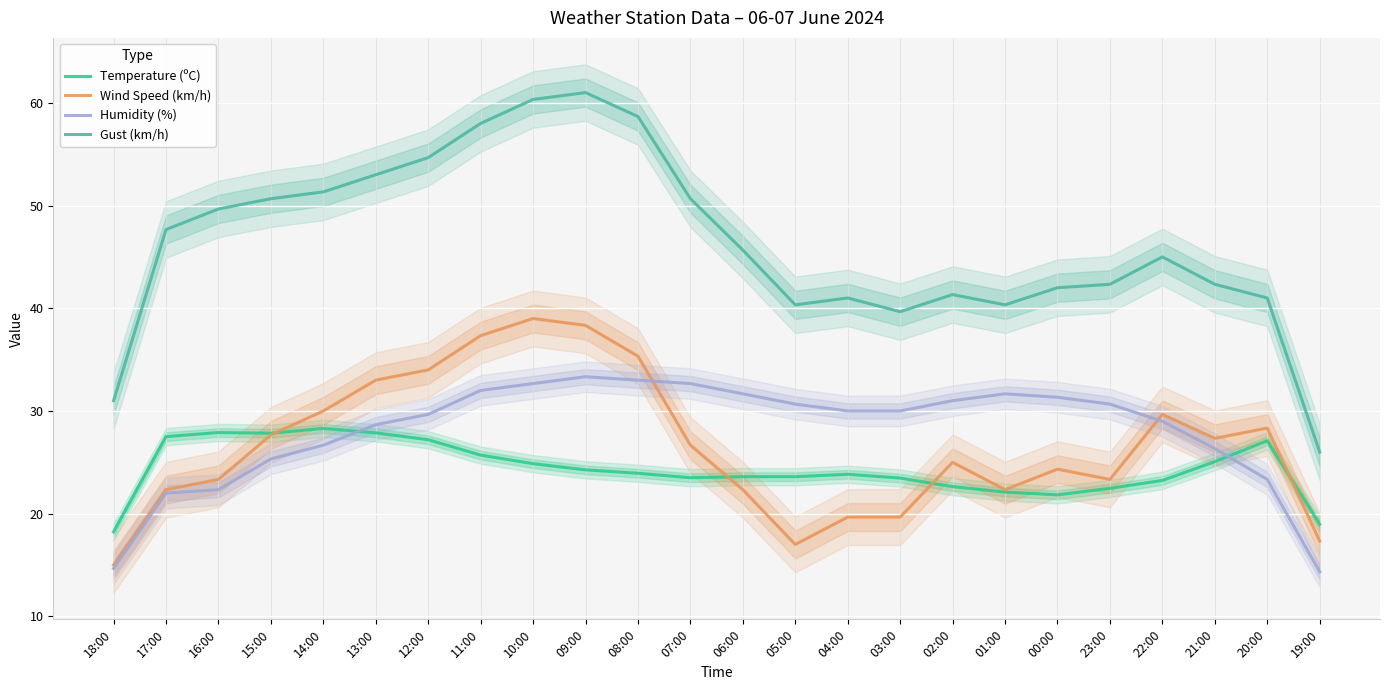

What is the difference between the second highest and second lowest values in the Humidity (%) series?

18.3